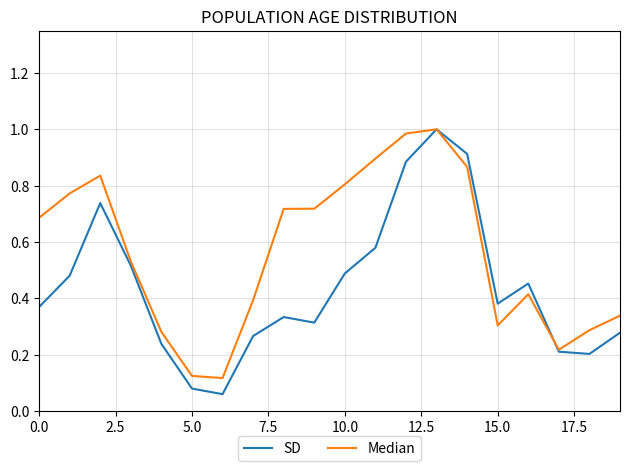

Which series has the largest range (max minus min)?

SD